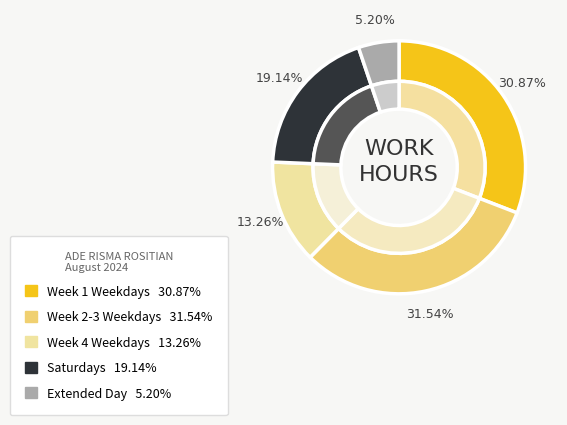

Does Thu 8 represent more than half of the total?

No